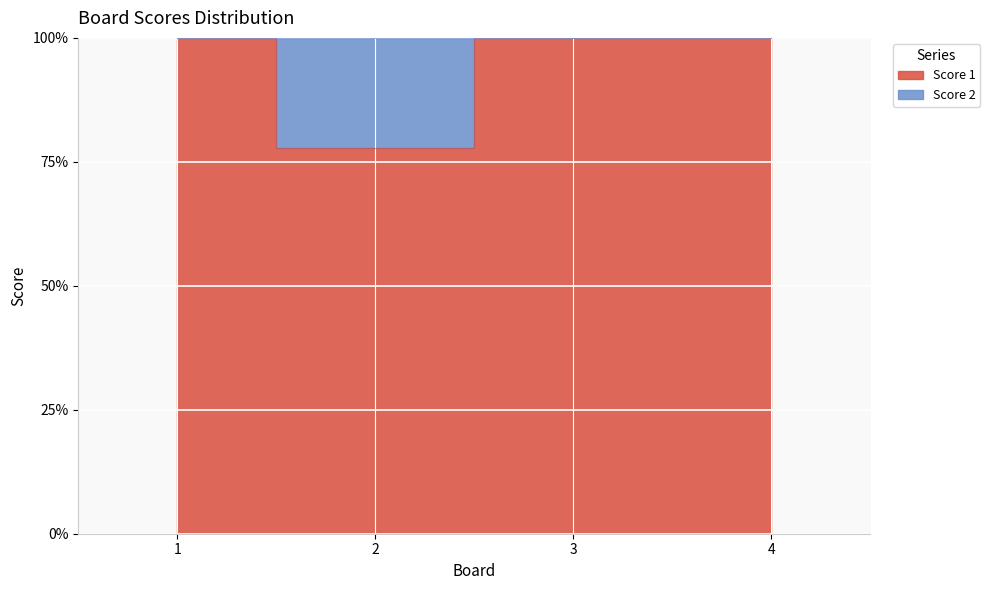

Which label corresponds to the smallest value in the chart?

2